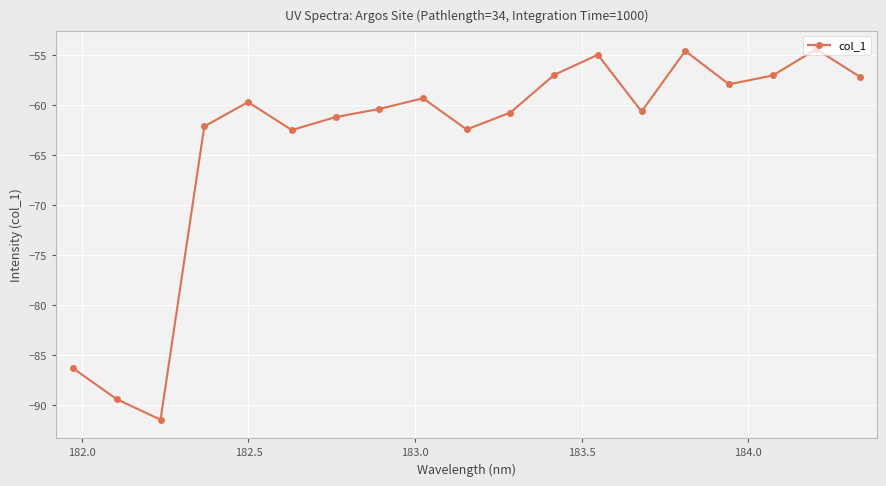

True or false: there are more than 2 points higher than both neighbors.

True